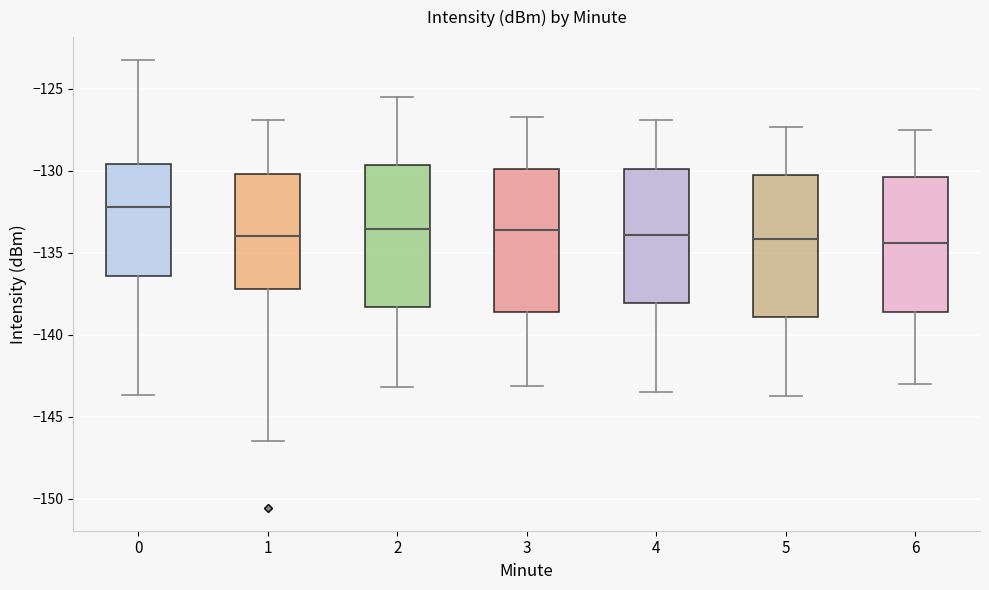

Where does the upper whisker of the box at x = 2 end on the y-axis? The values are not printed on the chart, so give them approximately, as read against the axis.

-125.5